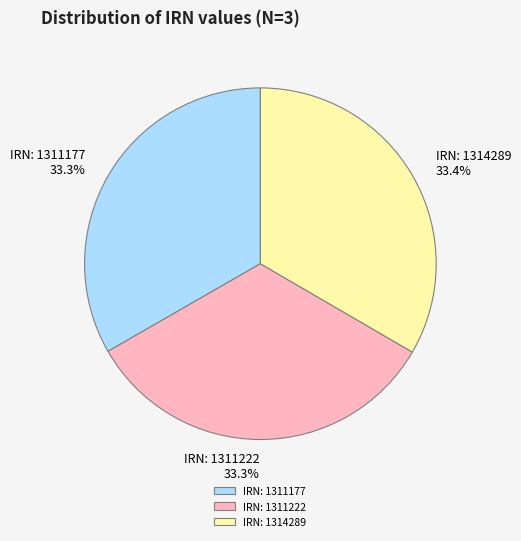

How much of the chart is everything except IRN: 1311222?

66.7%